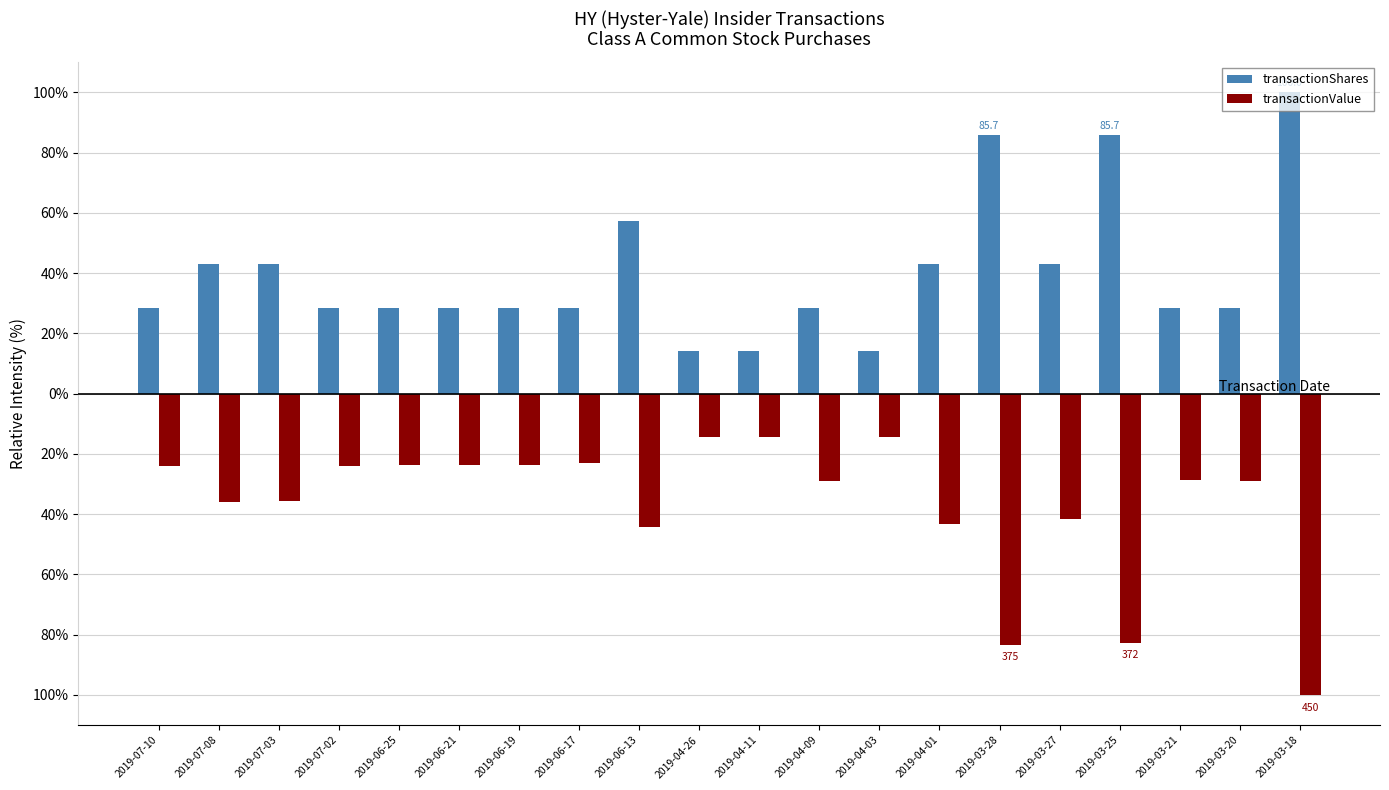

Reading left to right, extract all data points from this chart.

transactionShares: 2019-07-10=28.6	2019-07-08=42.9	2019-07-03=42.9	2019-07-02=28.6	2019-06-25=28.6	2019-06-21=28.6	2019-06-19=28.6	2019-06-17=28.6	2019-06-13=57.1	2019-04-26=14.3	2019-04-11=14.3	2019-04-09=28.6	2019-04-03=14.3	2019-04-01=42.9	2019-03-28=85.7	2019-03-27=42.9	2019-03-25=85.7	2019-03-21=28.6	2019-03-20=28.6	2019-03-18=100.0
transactionValue: 2019-07-10=-24.0	2019-07-08=-36.0	2019-07-03=-35.6	2019-07-02=-24.0	2019-06-25=-23.8	2019-06-21=-23.8	2019-06-19=-23.6	2019-06-17=-23.1	2019-06-13=-44.2	2019-04-26=-14.4	2019-04-11=-14.4	2019-04-09=-28.9	2019-04-03=-14.4	2019-04-01=-43.1	2019-03-28=-83.3	2019-03-27=-41.6	2019-03-25=-82.7	2019-03-21=-28.7	2019-03-20=-28.9	2019-03-18=-100.0